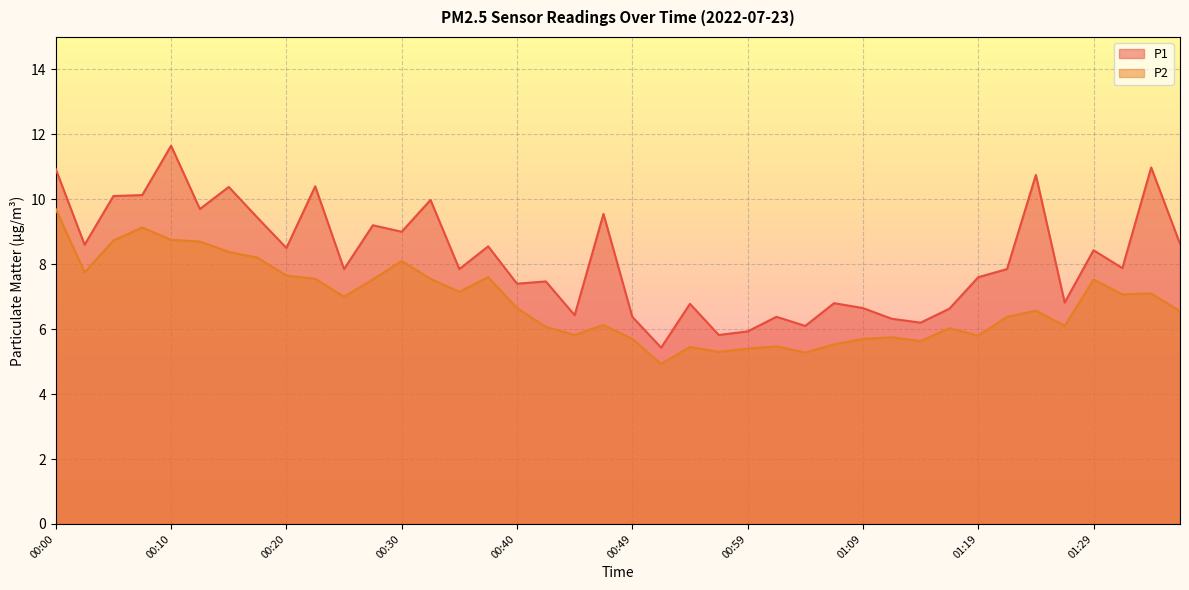

How many distinct data groups are displayed?

2